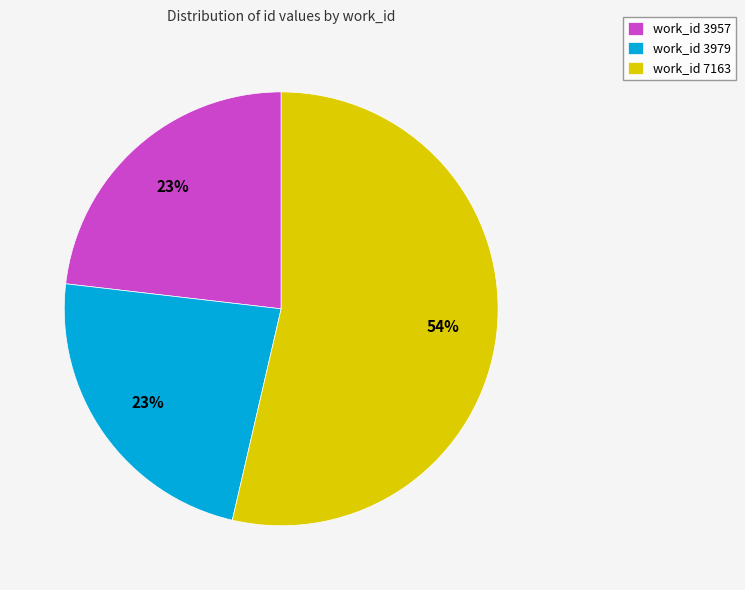

Which category has the biggest portion of the pie?

work_id 7163